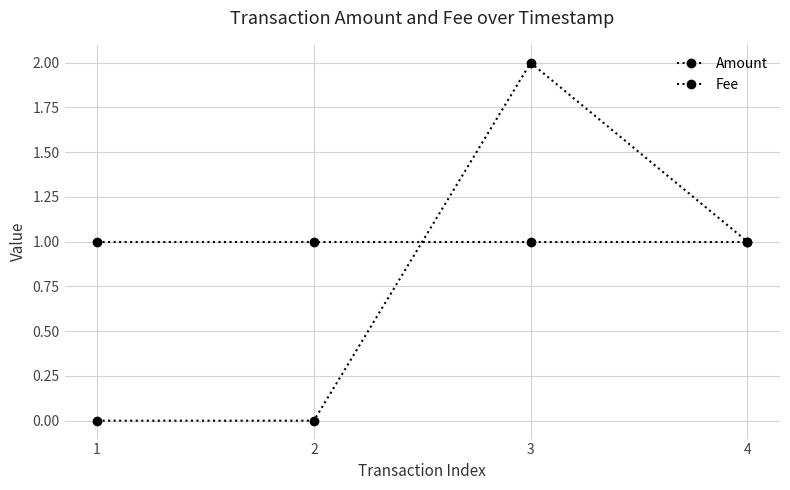

What is the sum of all Amount values?

3